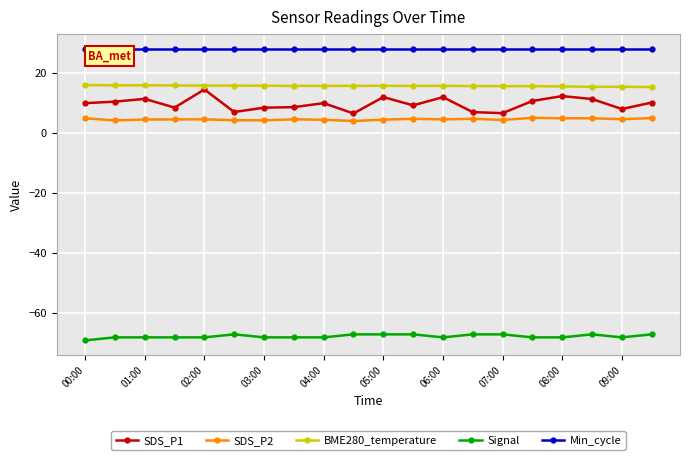

What is the greatest value displayed?

28.0